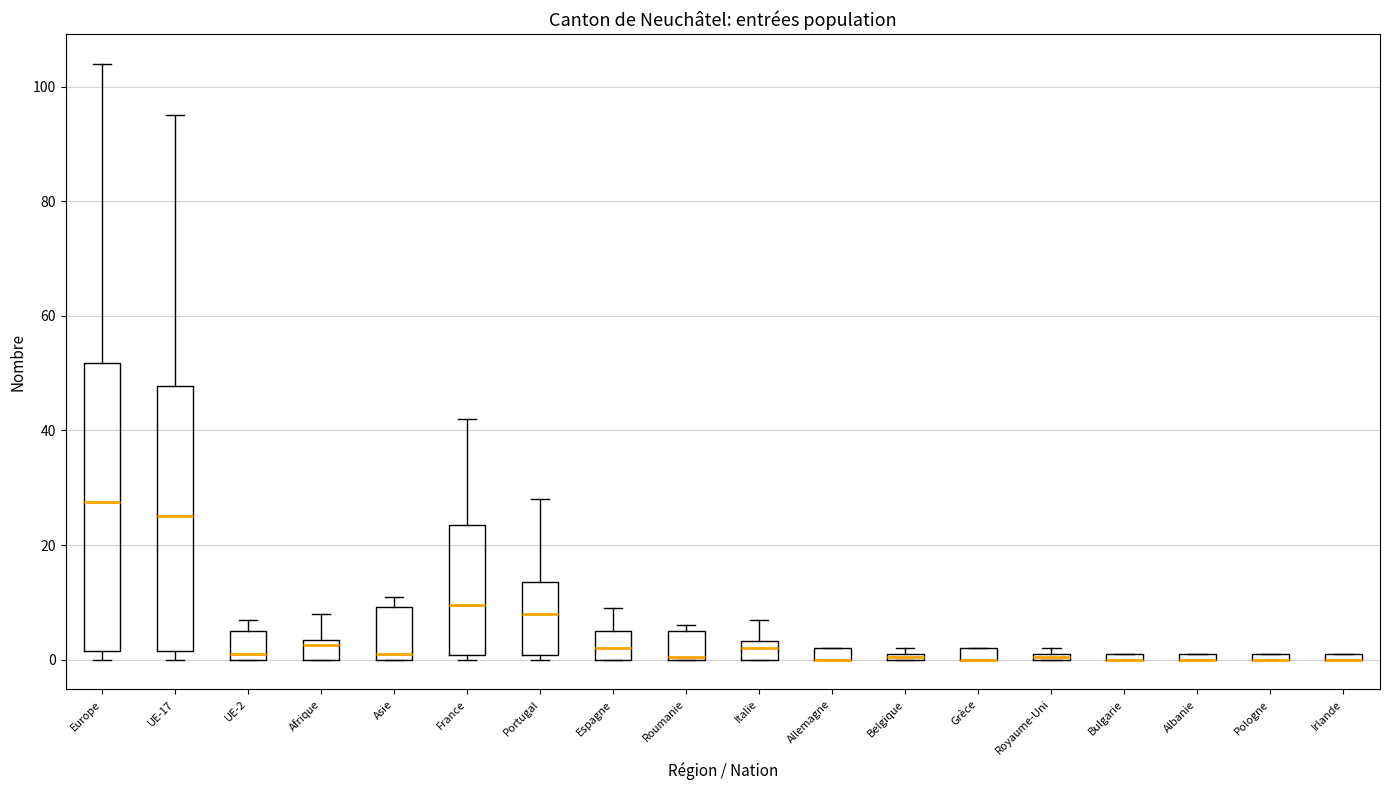

Where does the upper whisker of the box for Afrique end on the y-axis? The values are not printed on the chart, so give them approximately, as read against the axis.

8